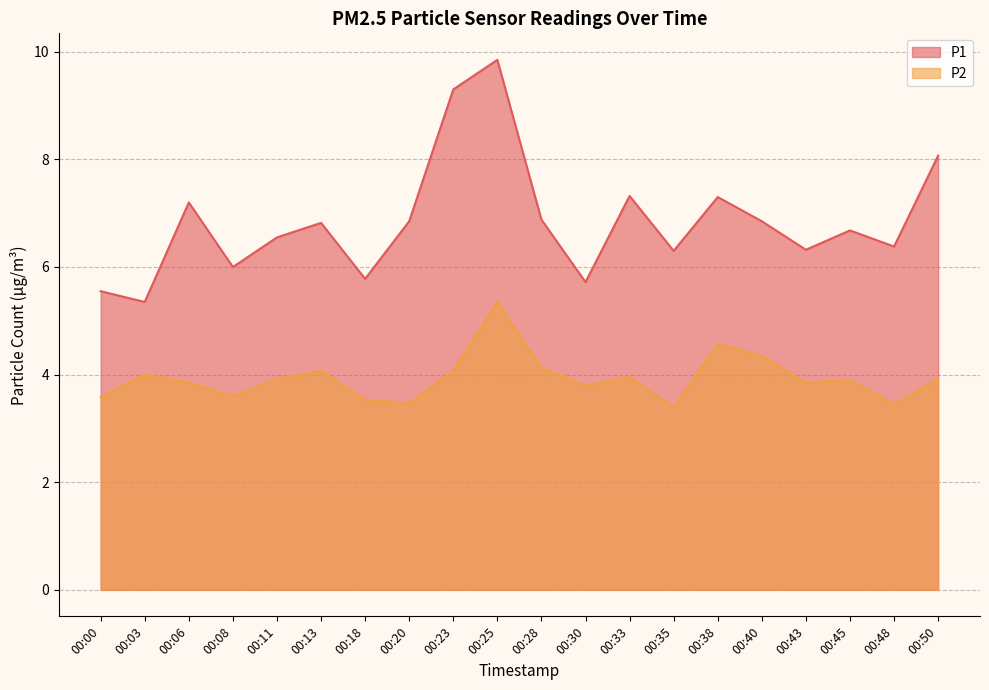

How many interior local valleys does the P1 series have?

7